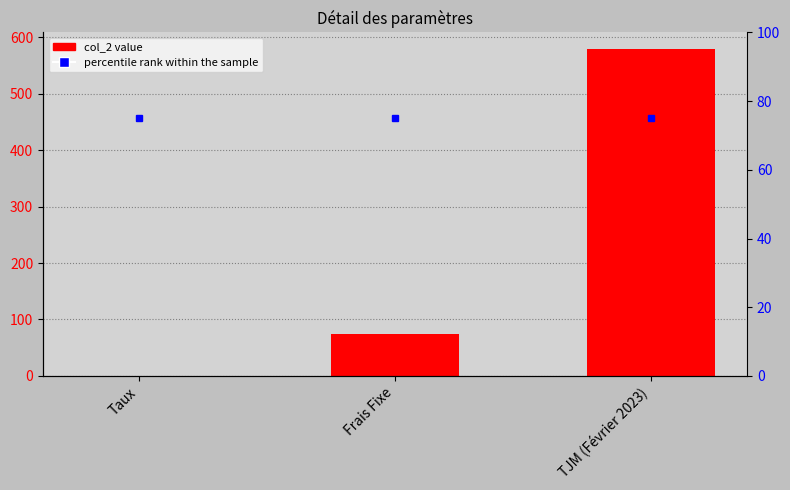

Reading left to right, transcribe all the data shown in this chart.

Taux=0.1	Frais Fixe=75.0	TJM (Février 2023)=580.0